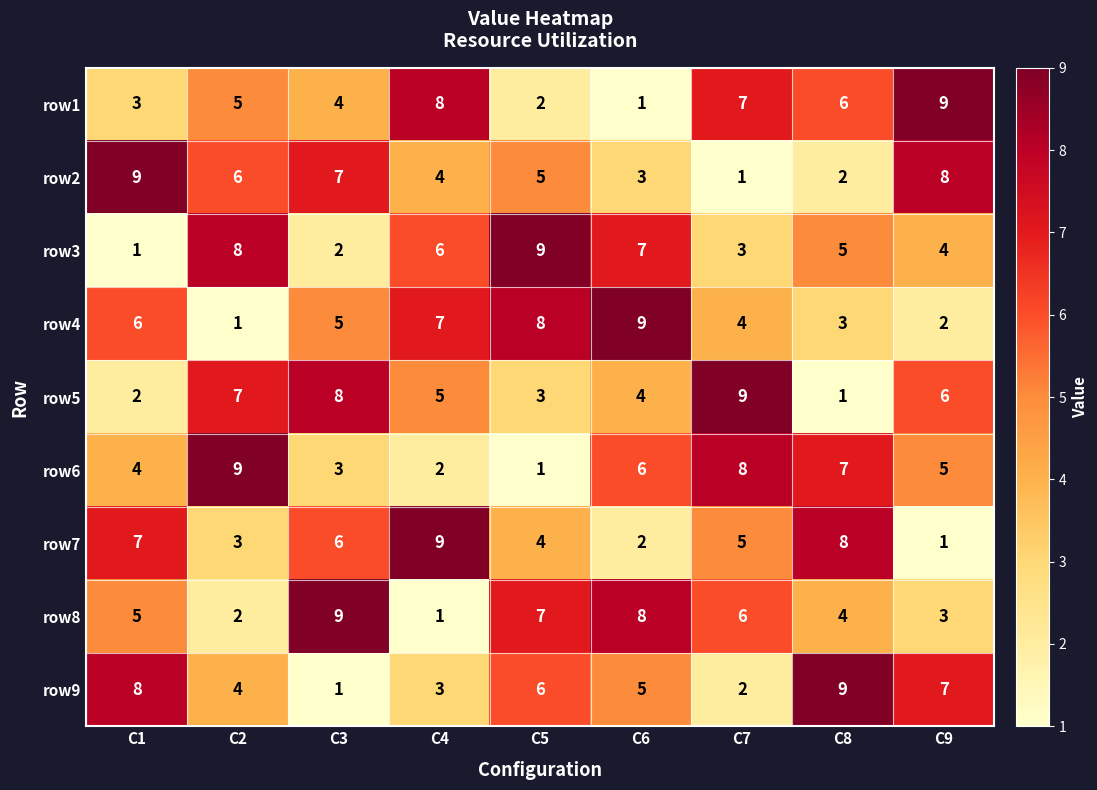

At which label is row1 closest to 5?

C2